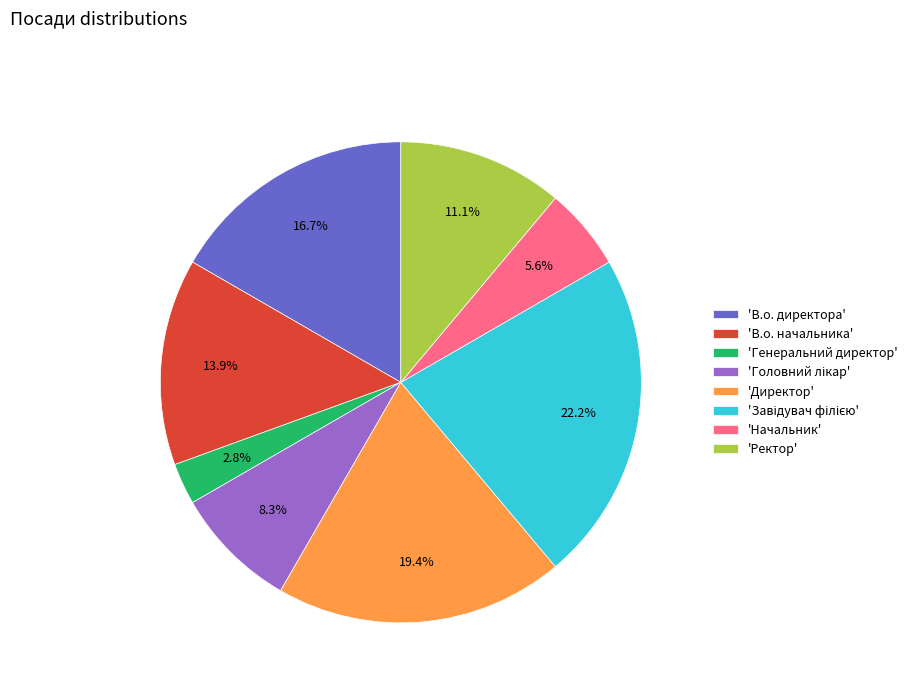

How much of the chart is everything except 'Директор'?

80.6%